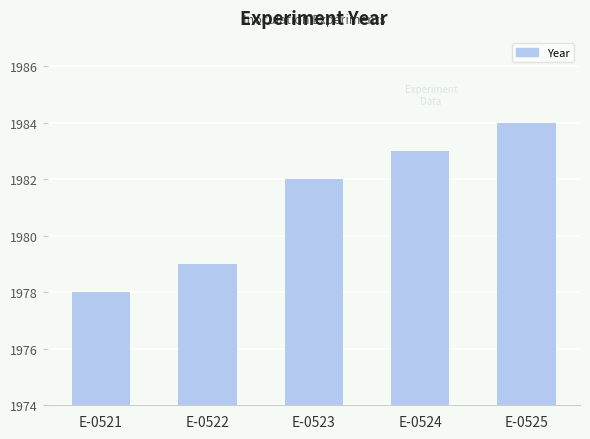

Reading right to left, extract all data points from this chart.

1984	1983	1982	1979	1978